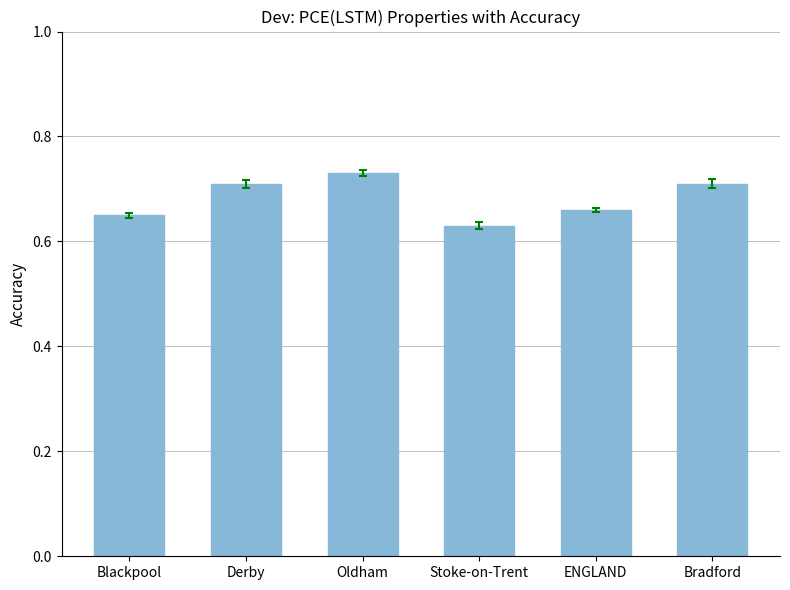

What is the label of the 1st bar from the right?

Bradford